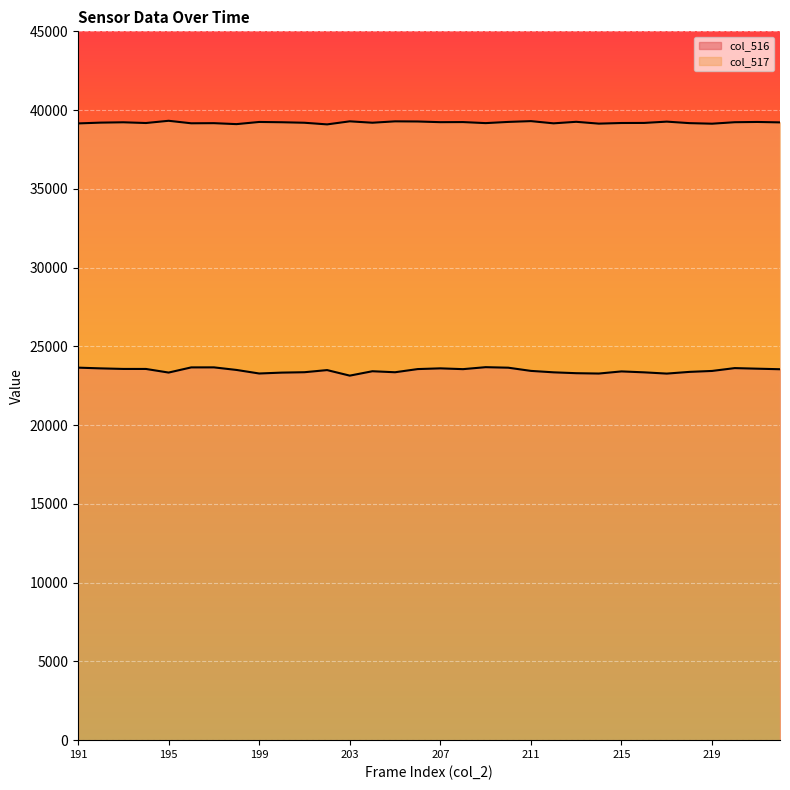

What is the highest value of the col_516 series?

23679